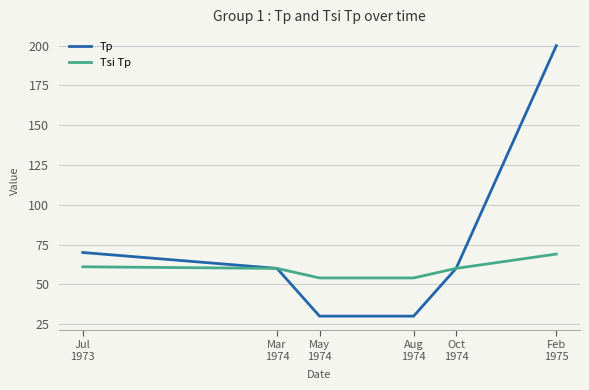

Which series has the largest range (max minus min)?

Tp